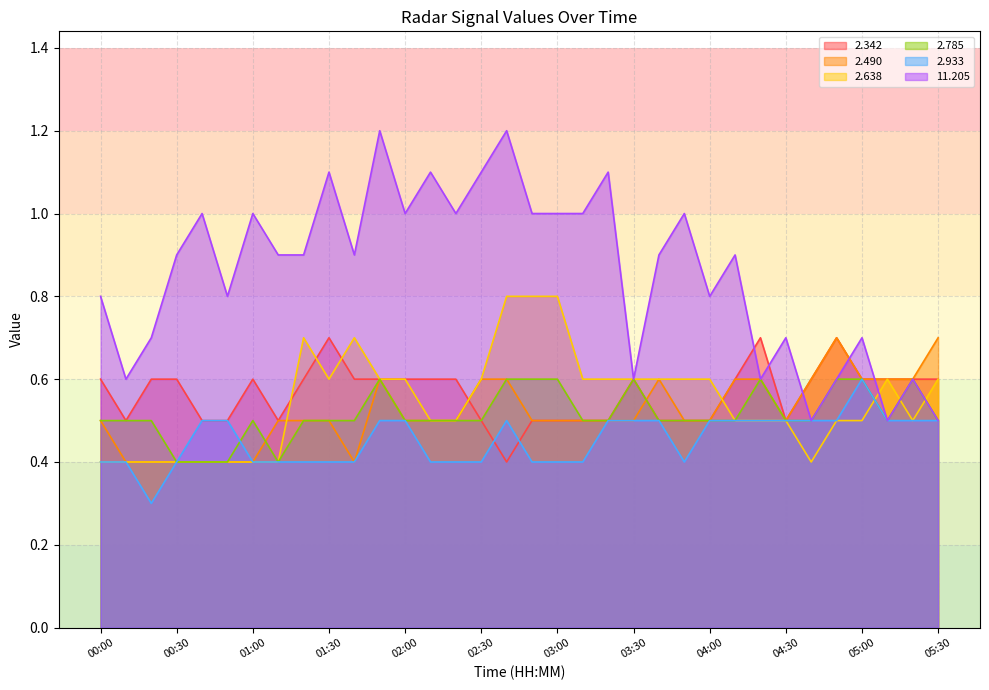

Read the   2.933 value at 00:20.

0.3